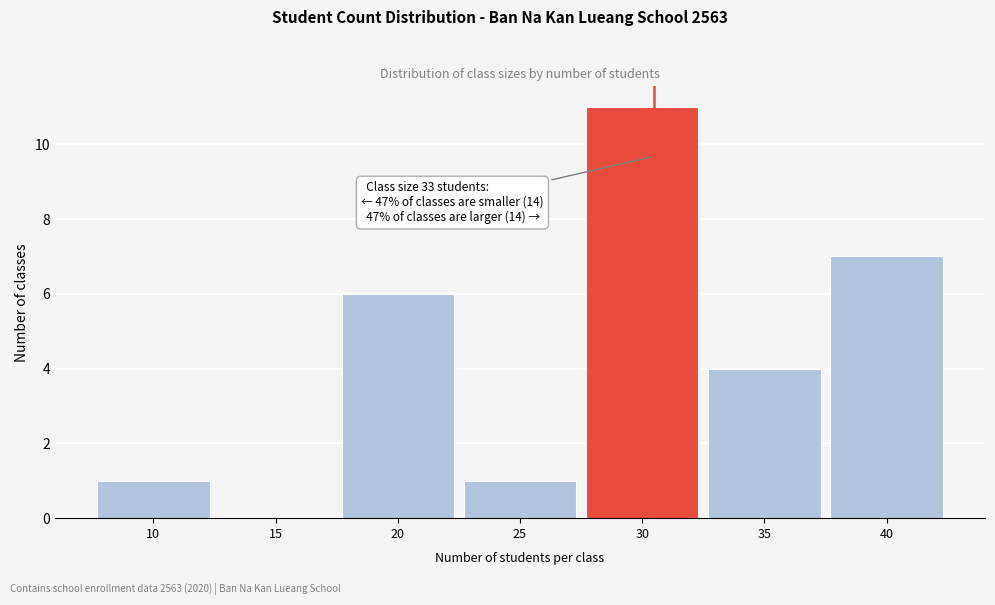

Reading left to right, list all the values displayed in this chart.

10=1	15=0	20=6	25=1	30=11	35=4	40=7